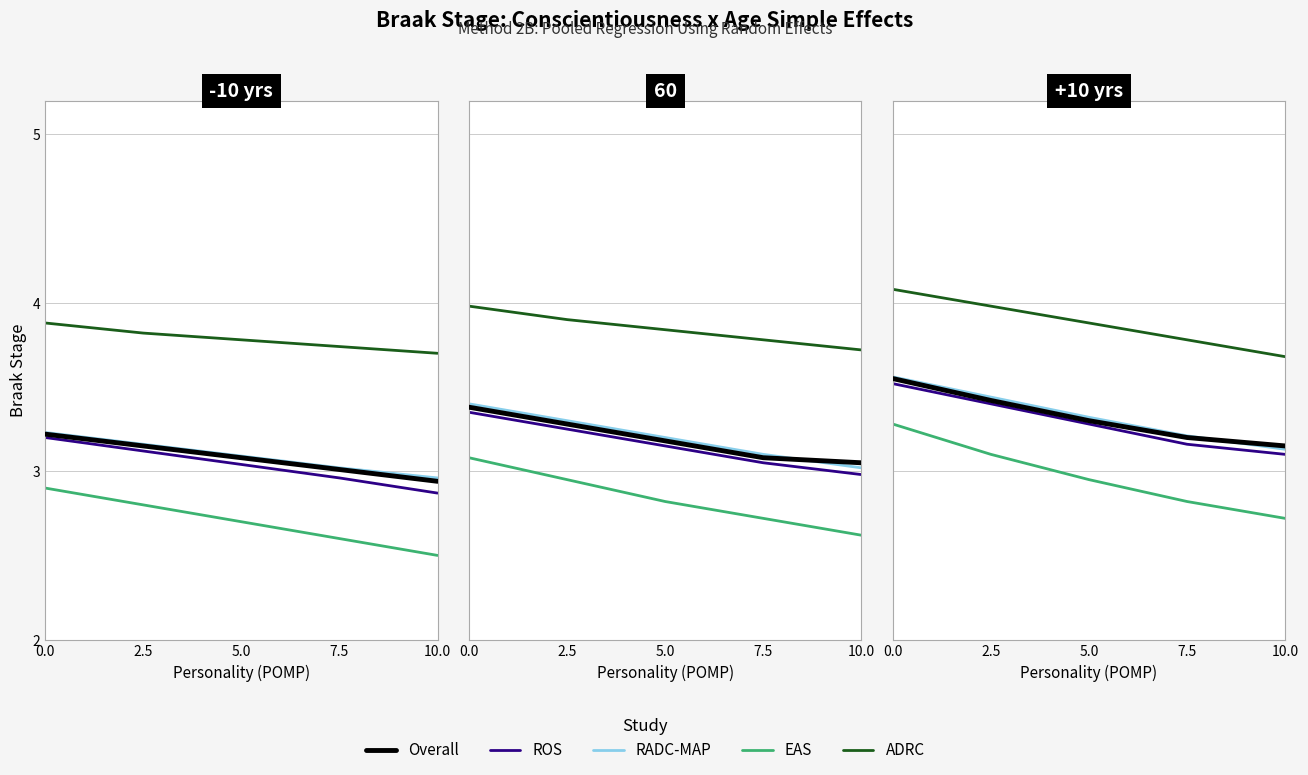

What are all the series names shown in the legend?

Overall, ROS, RADC-MAP, EAS, ADRC